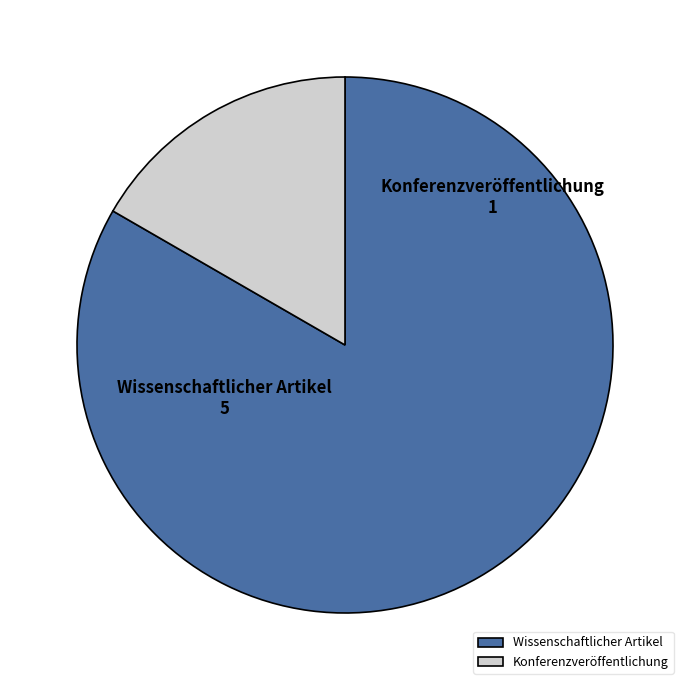

Which slice is the smallest?

Konferenzveröffentlichung